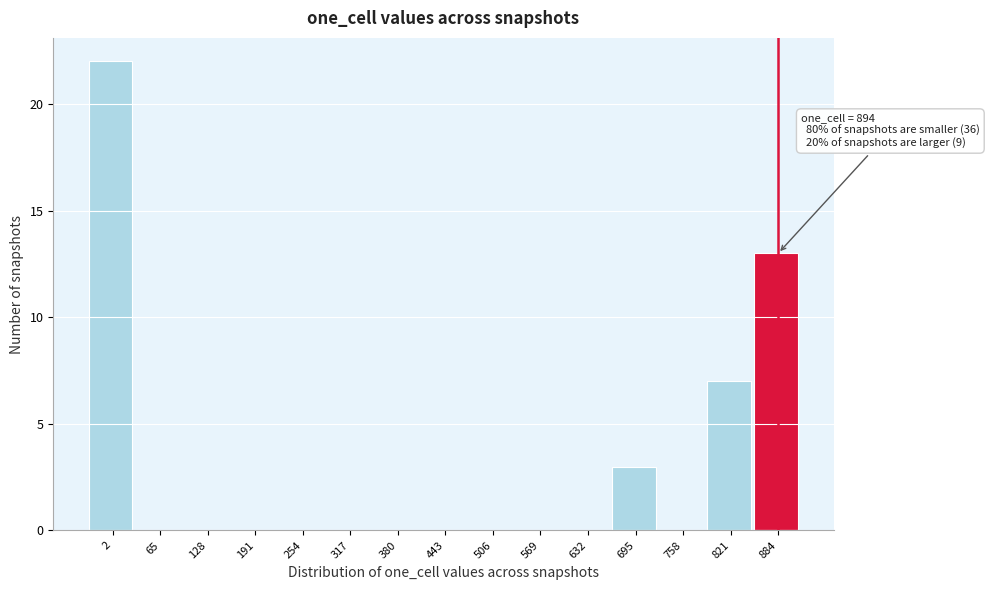

Reading left to right, list all the values displayed in this chart.

2=22	65=0	128=0	191=0	254=0	317=0	380=0	443=0	506=0	569=0	632=0	695=3	758=0	821=7	884=13